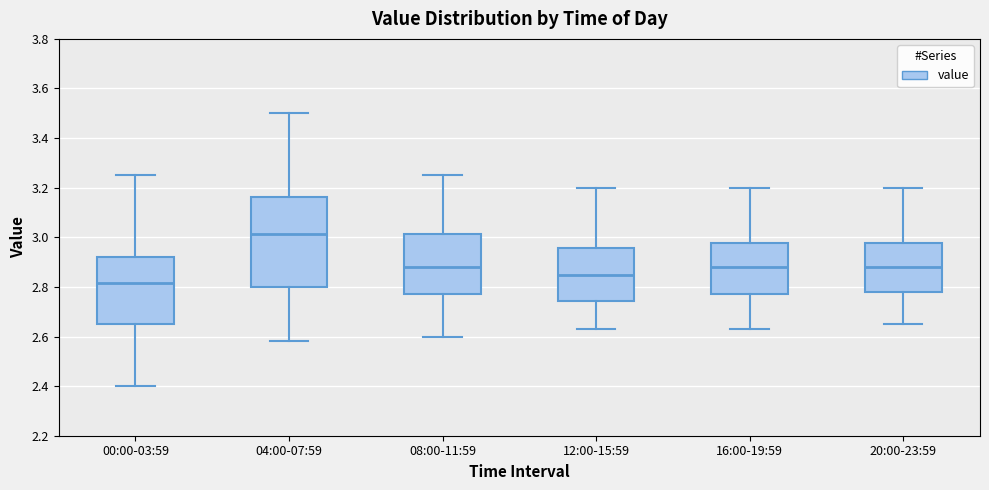

Where does the median line of the box for 08:00-11:59 sit on the y-axis? The values are not printed on the chart, so give them approximately, as read against the axis.

2.88